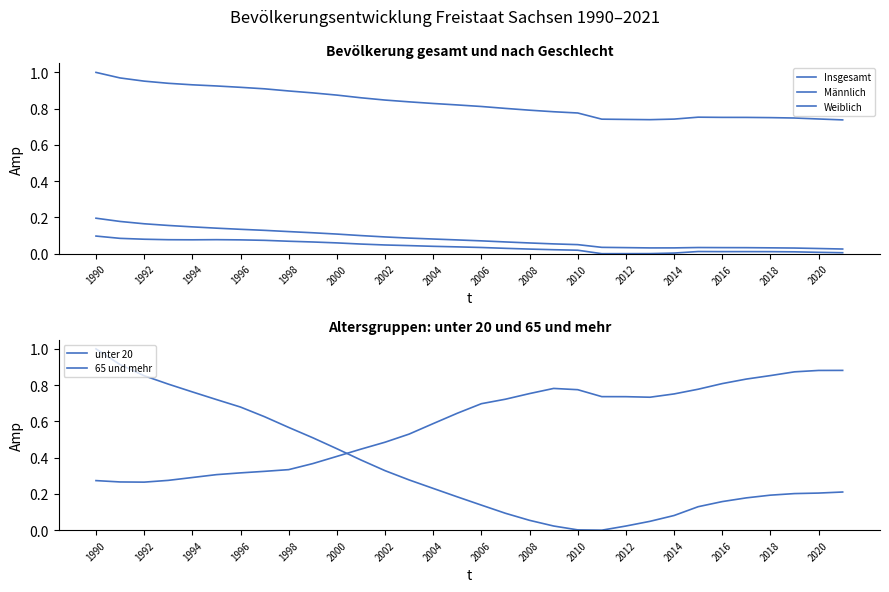

At 2006, list the series in order from largest to smallest.

Insgesamt, 65 und mehr, unter 20, Weiblich, Männlich